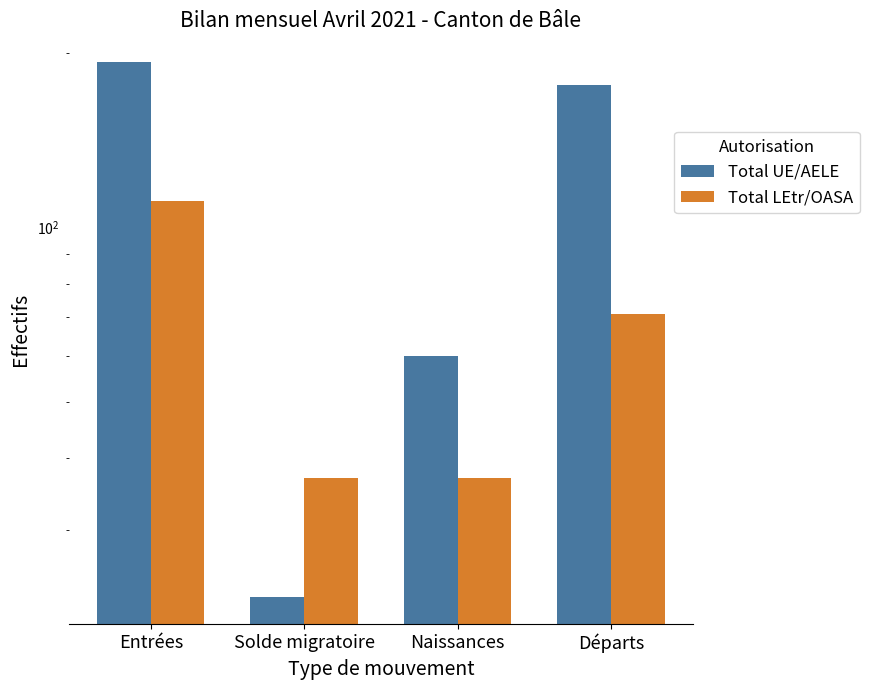

Does the chart contain any negative values?

No